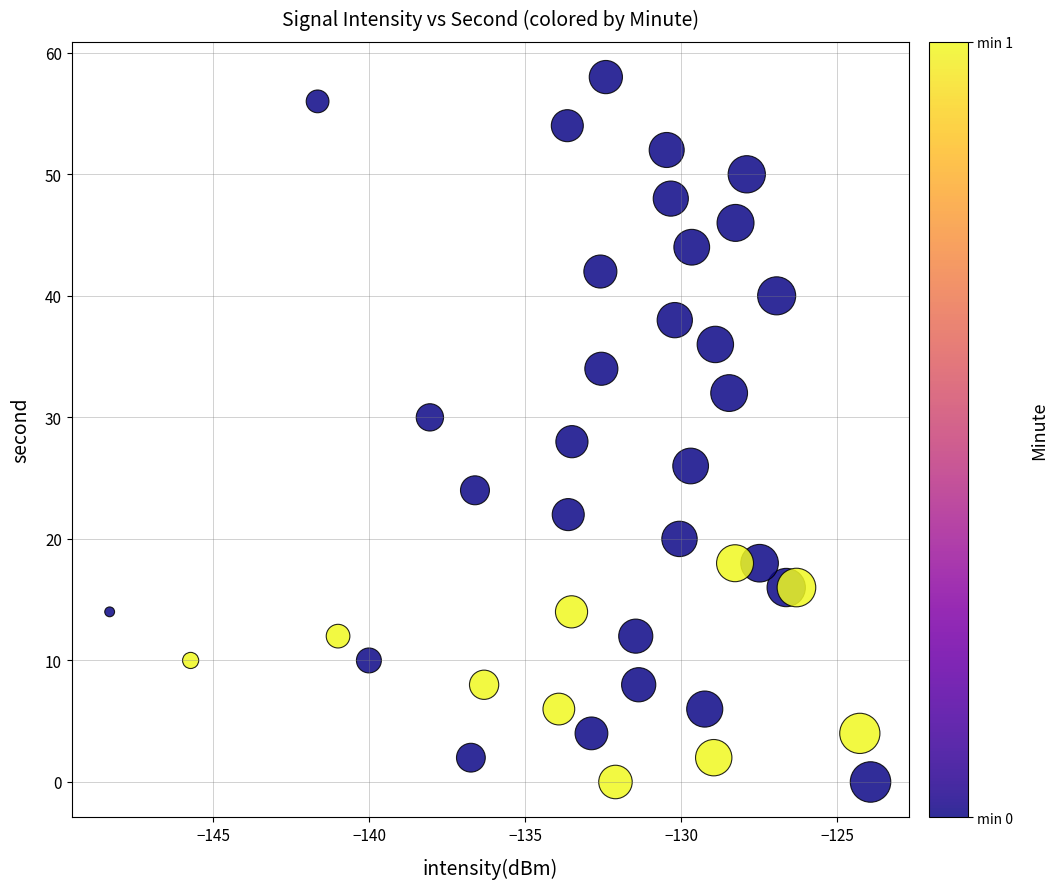

Count the number of points in this scatter plot.

40